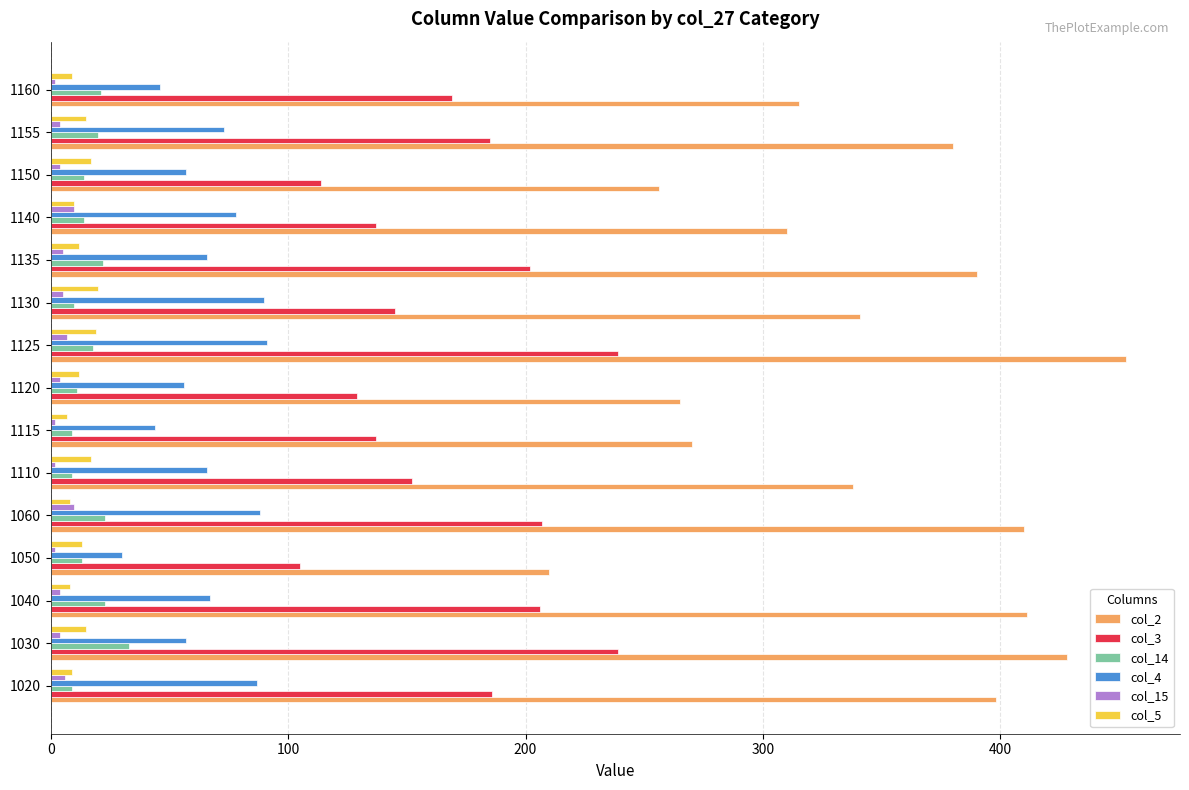

At how many categories does at least one series exceed 372?

7